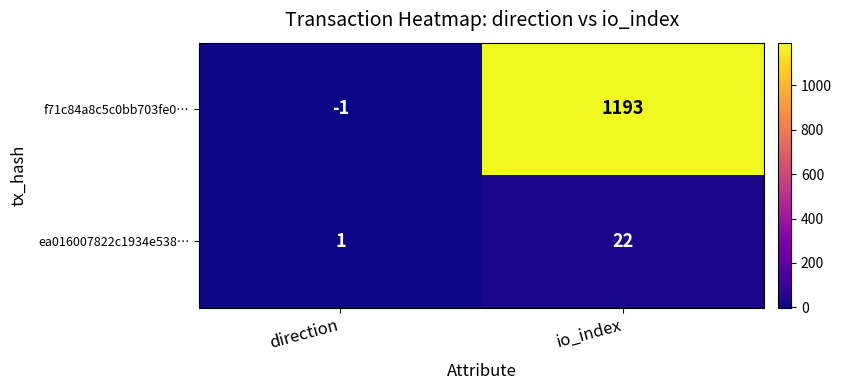

What is the difference between the highest and lowest values at direction?

2